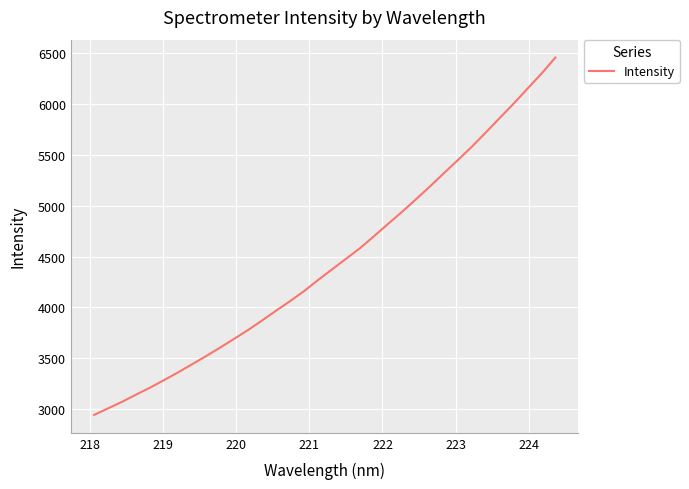

What is the minimum value shown in the chart?

2942.0